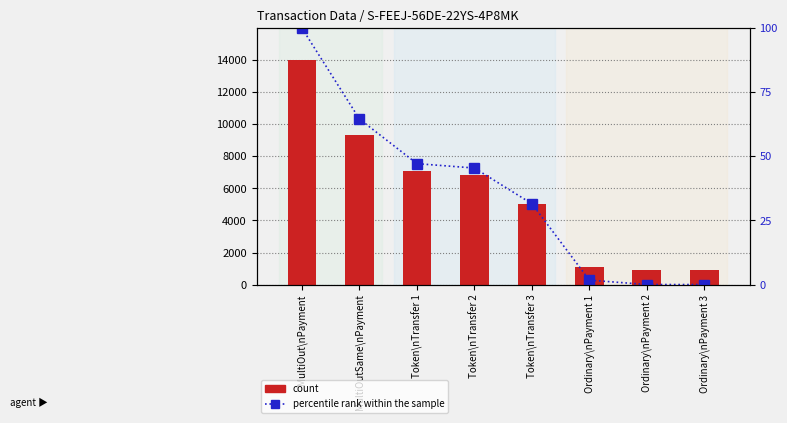

Where does the percentile rank within the sample series first go above 45?

MultiOut\nPayment